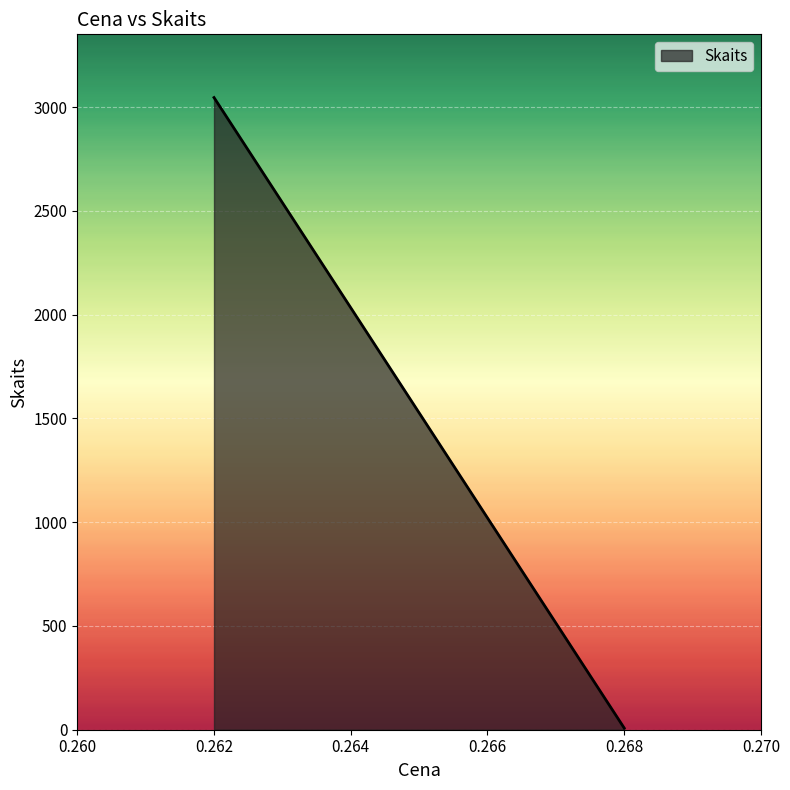

Where is the data nearest to the value 1523?

0.268